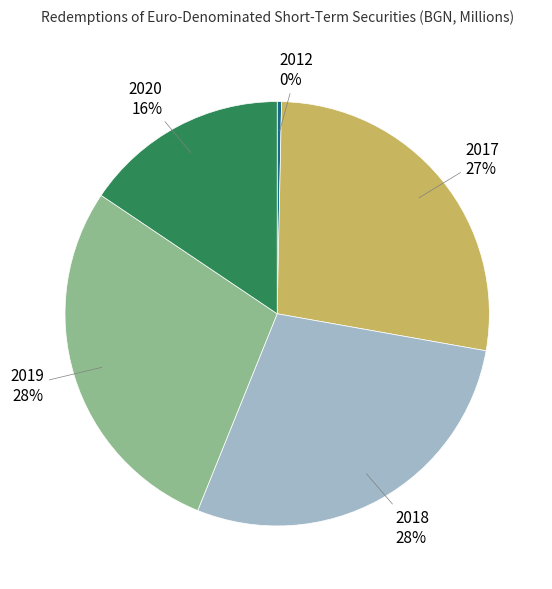

Is there any slice that represents more than half of the pie?

No